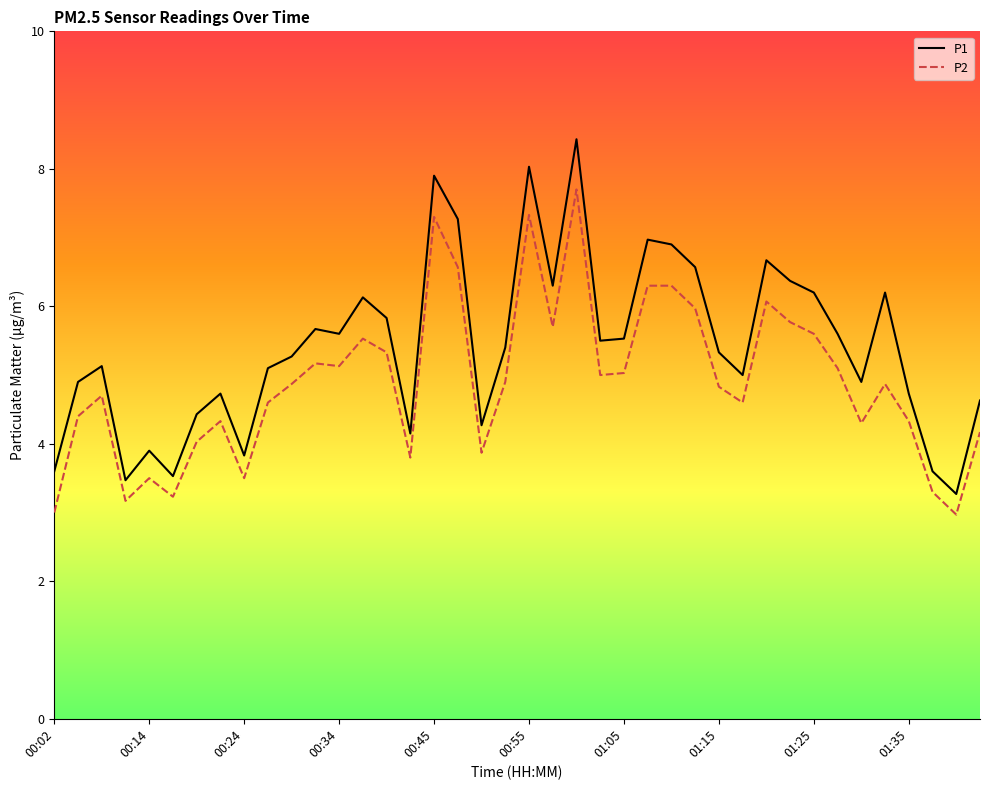

Which series has the largest total across all categories?

P1